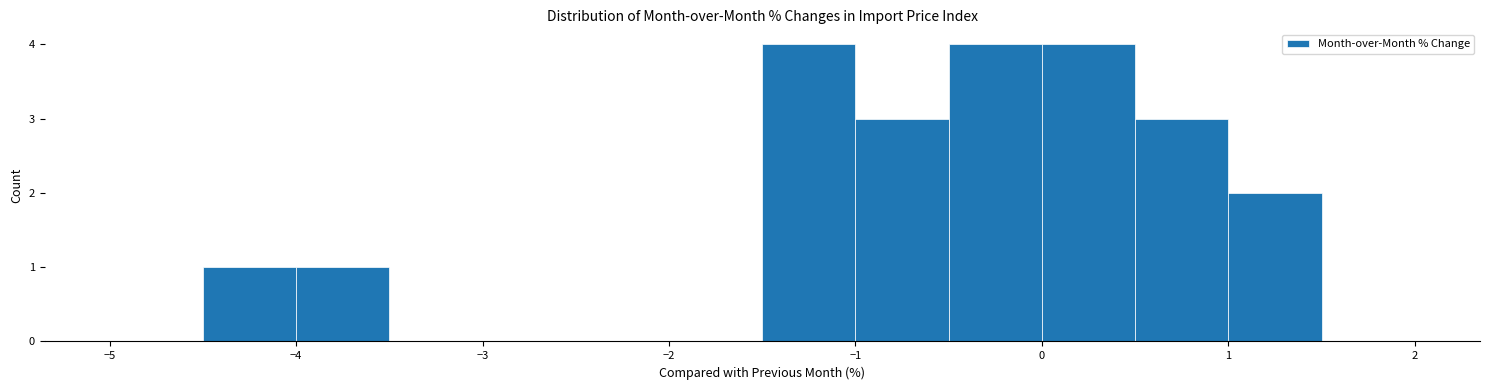

What is the height of the bar covering -4.5 to -4.0 on the x-axis? The values are not printed on the chart, so give them approximately, as read against the axis.

1